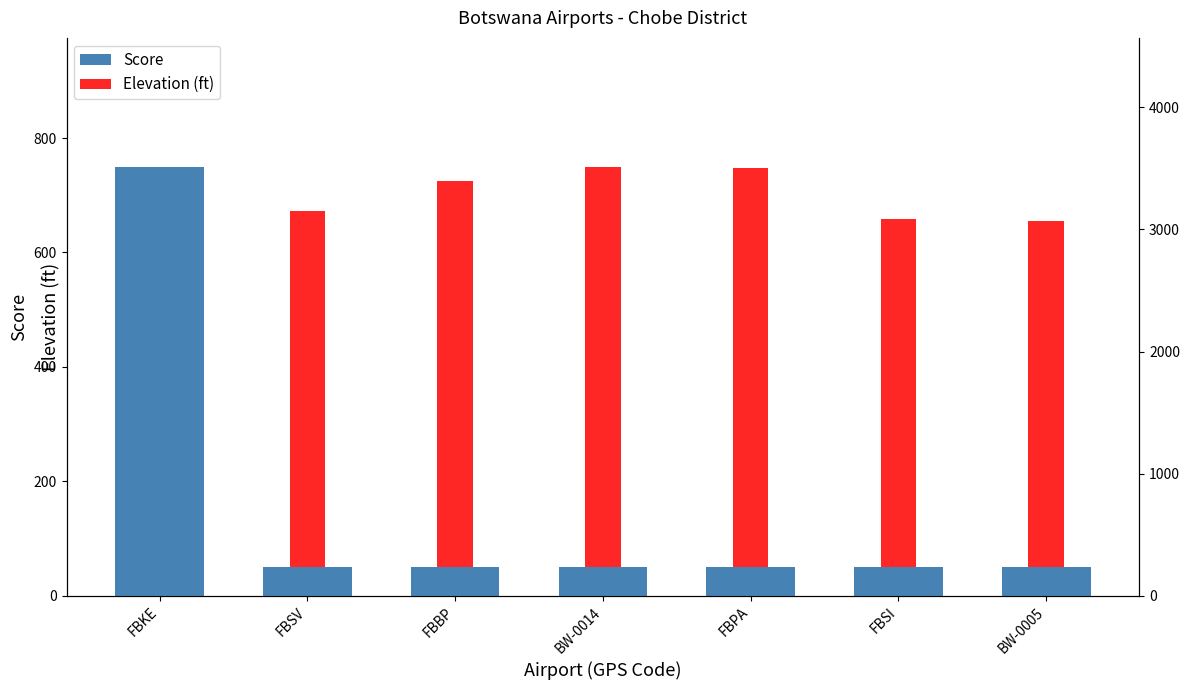

At which category is the sum across all series the highest?

FBKE